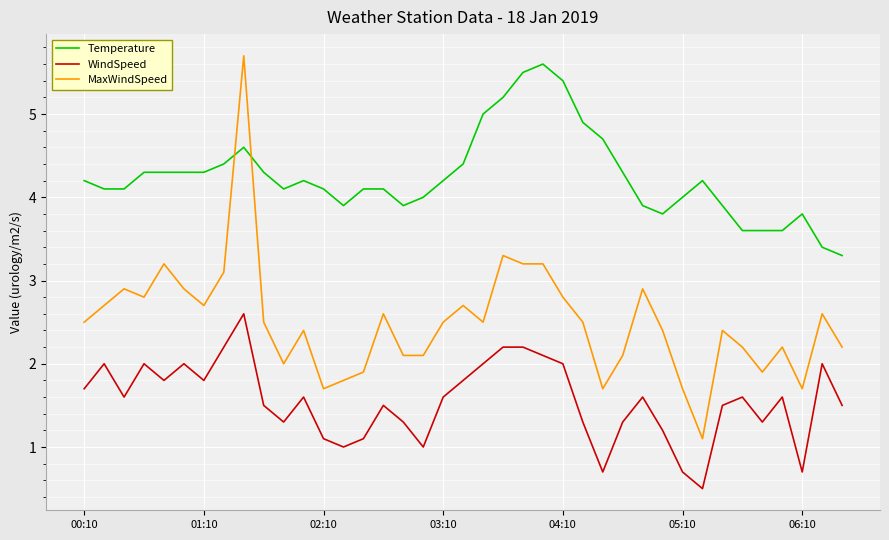

What are all the series names shown in the legend?

Temperature, WindSpeed, MaxWindSpeed